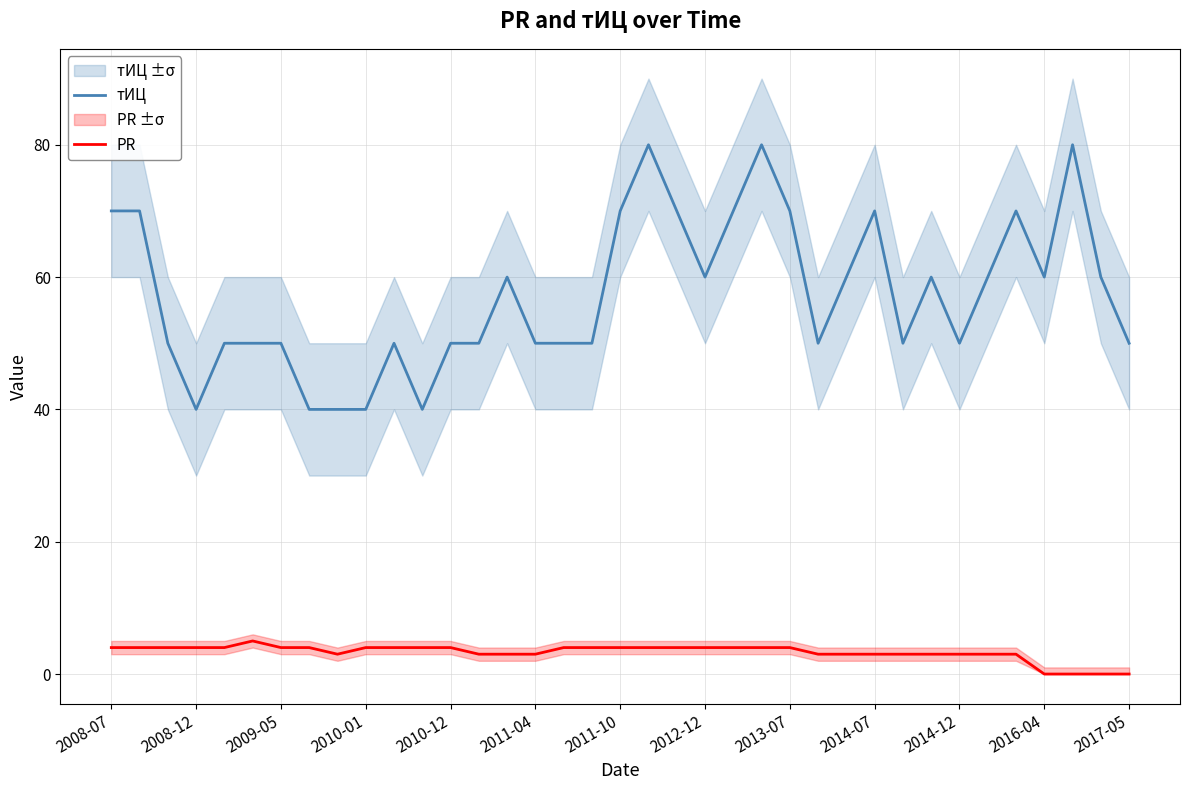

How many interior local peaks does the тИЦ series have?

8